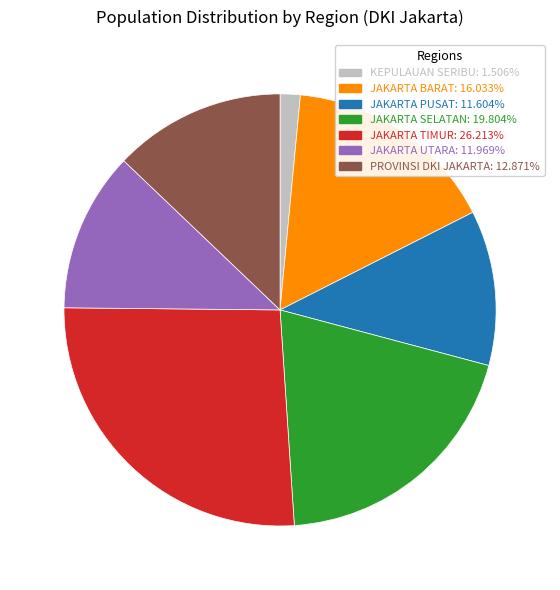

Which slice is the smallest?

KEPULAUAN SERIBU